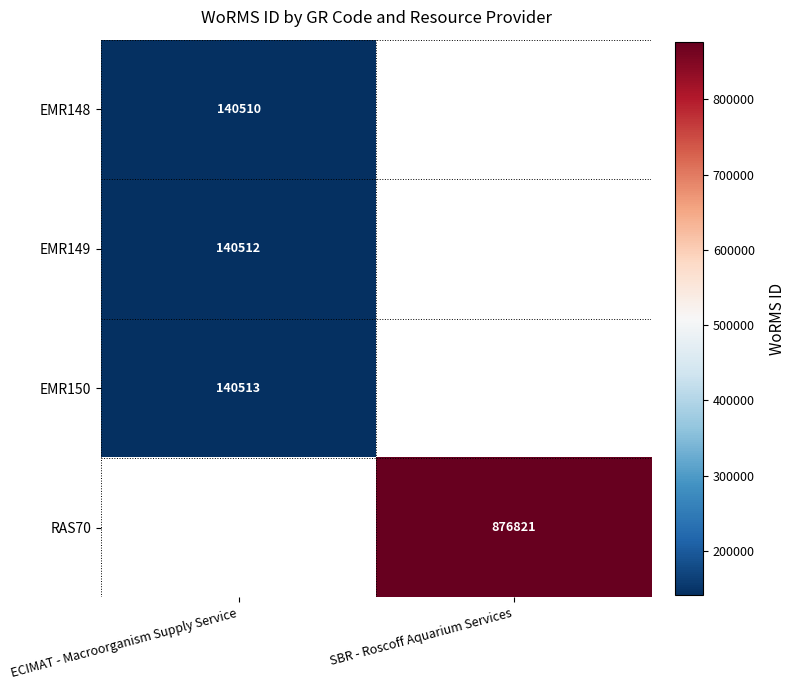

True or false: EMR148 has a value of 71752 at ECIMAT - Macroorganism Supply Service.

False